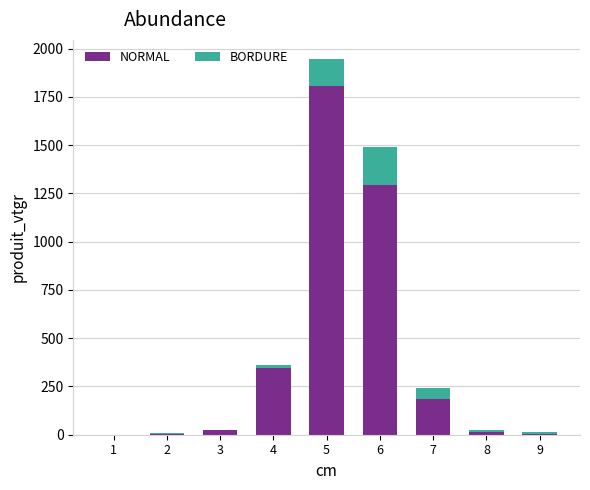

Are the bars horizontal?

No